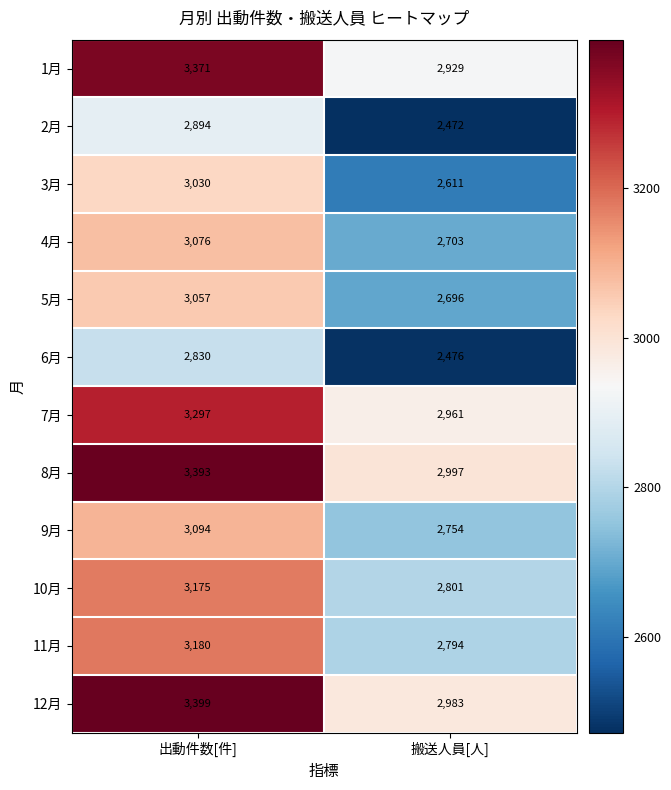

What is the smallest value displayed?

2472